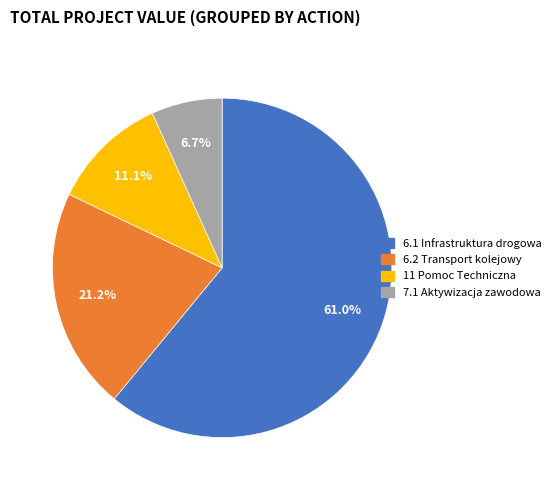

Is there a majority slice in this chart?

Yes